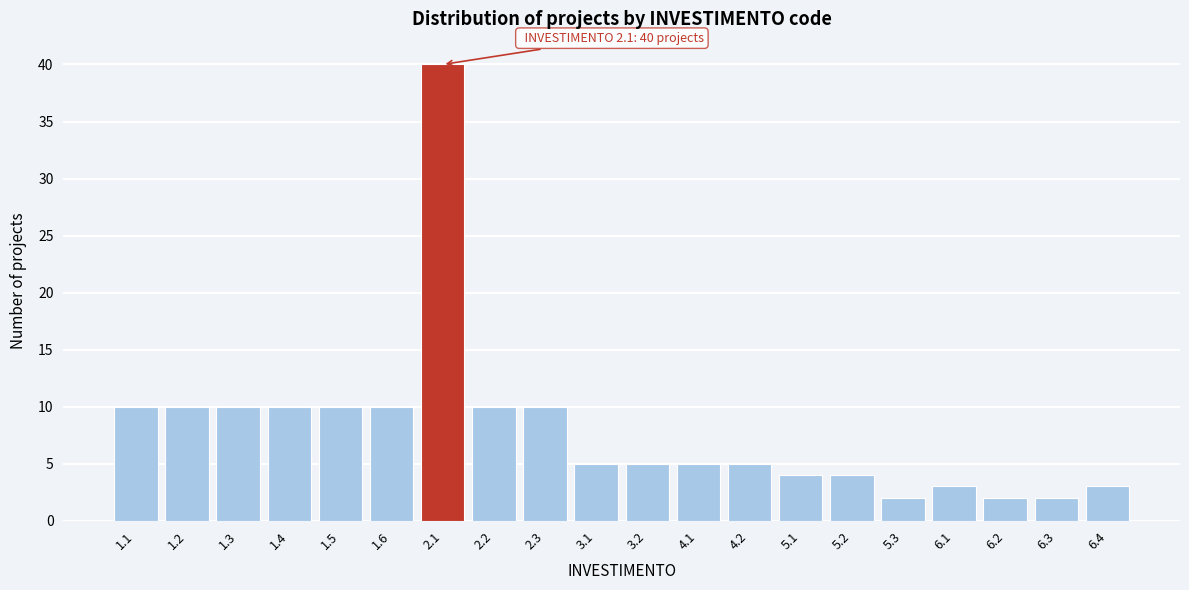

Reading right to left, what are all the values shown in this chart?

6.4=3	6.3=2	6.2=2	6.1=3	5.3=2	5.2=4	5.1=4	4.2=5	4.1=5	3.2=5	3.1=5	2.3=10	2.2=10	2.1=40	1.6=10	1.5=10	1.4=10	1.3=10	1.2=10	1.1=10